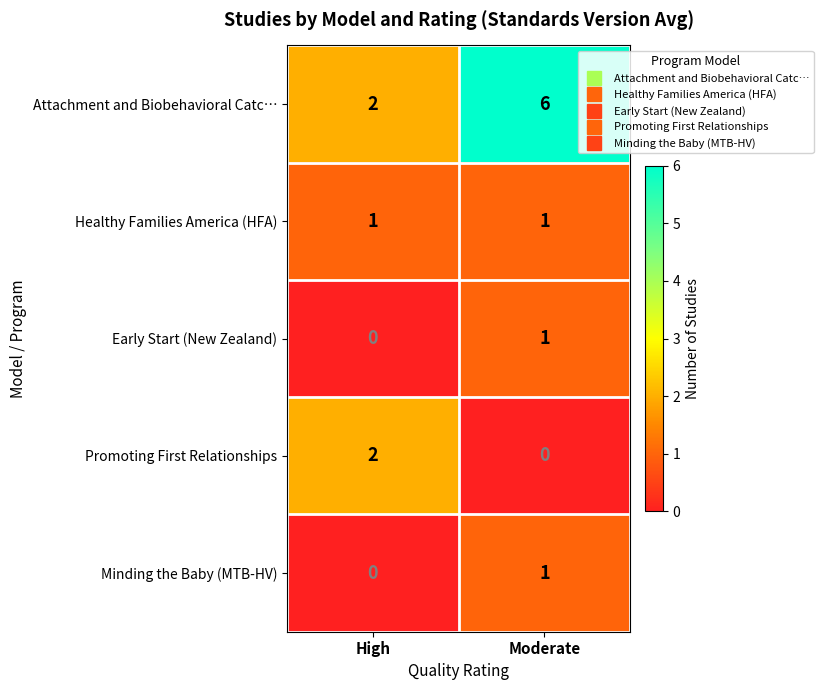

Read the Attachment and Biobehavioral Catc… value at Moderate.

6